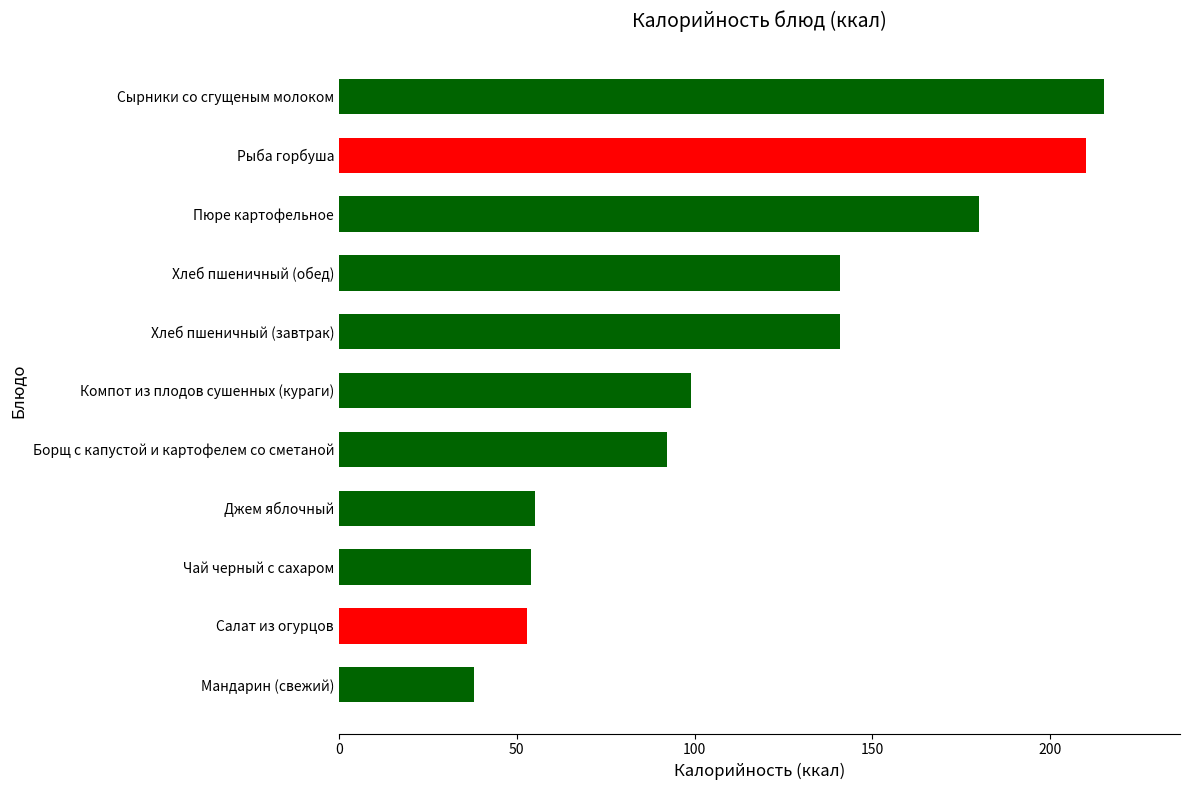

What is the approximate value at Салат из огурцов?

52.8